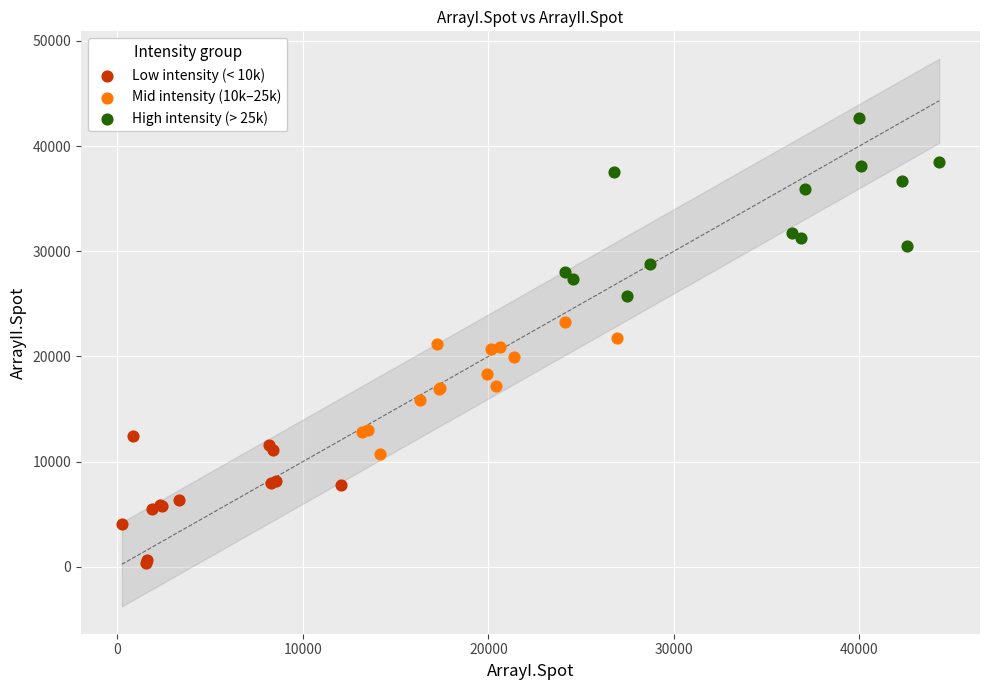

Which series has the widest spread of Y values?

High intensity (> 25k)